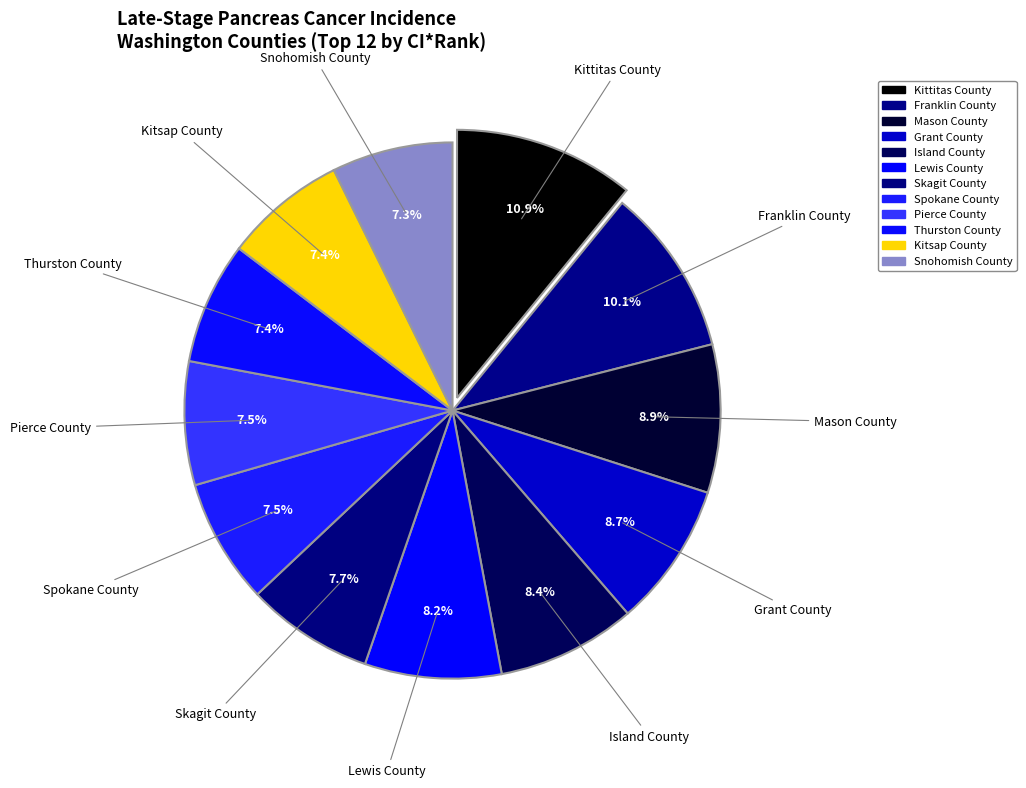

How many segments does this pie chart have?

12